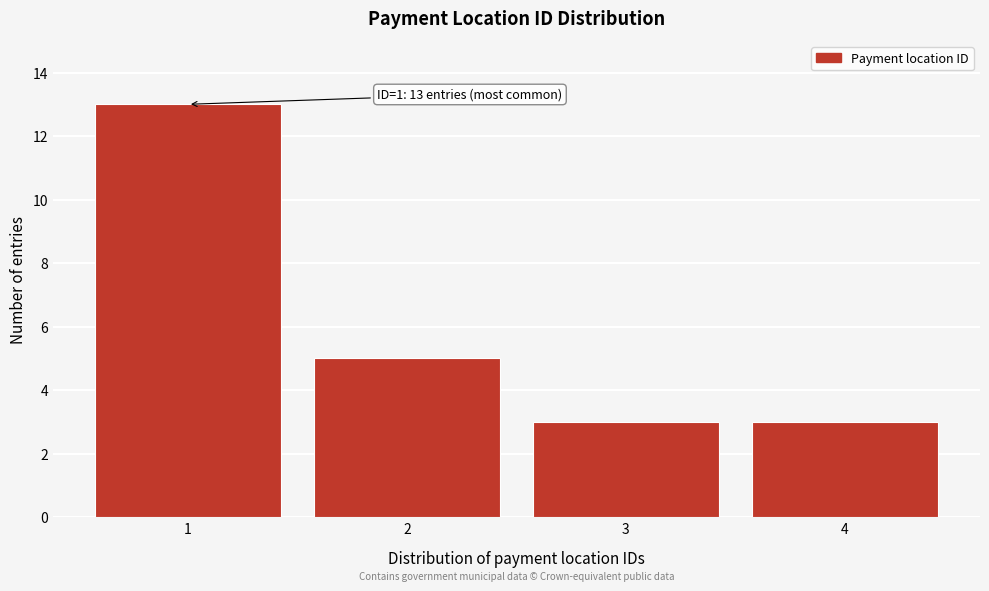

Reading right to left, extract all data points from this chart.

3	3	5	13